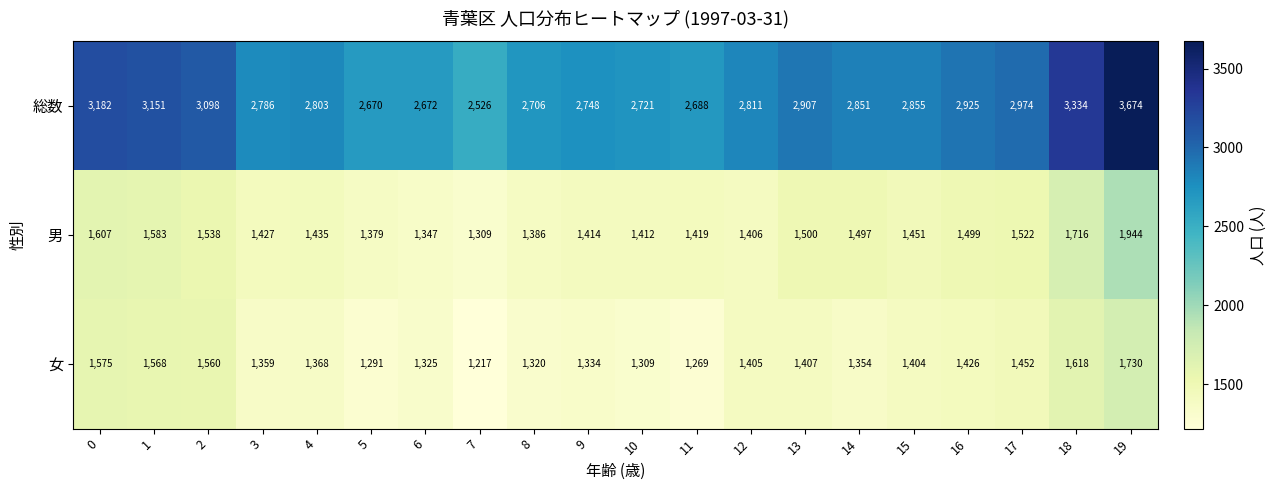

Is it true that 女 equals 1354 at 14?

True